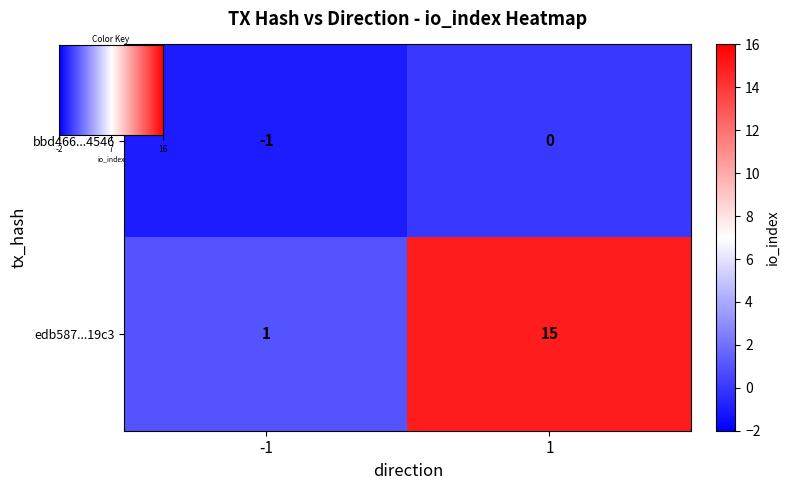

List the series in order of their overall mean, highest first.

edb587...19c3, bbd466...4546